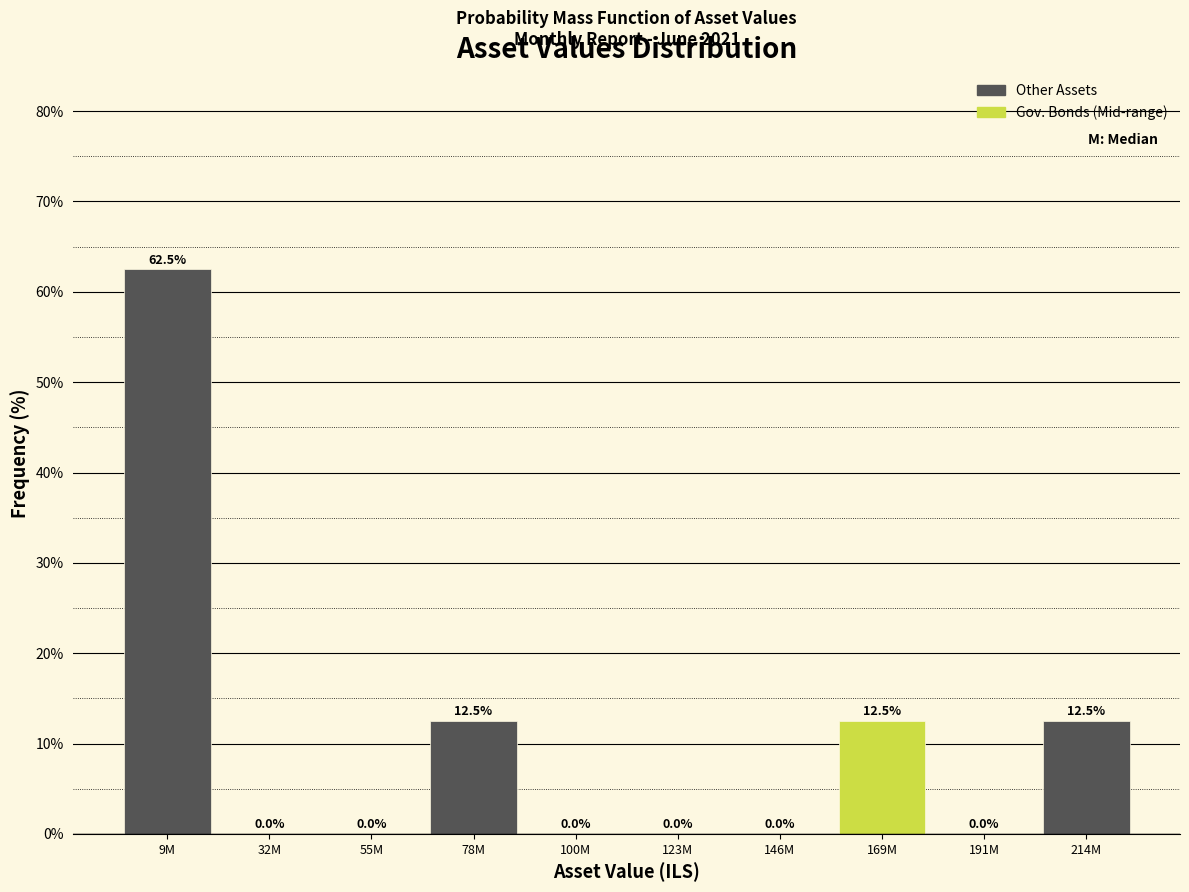

Reading left to right, extract all data points from this chart.

9M=62.5	32M=0.0	55M=0.0	78M=12.5	100M=0.0	123M=0.0	146M=0.0	169M=12.5	191M=0.0	214M=12.5